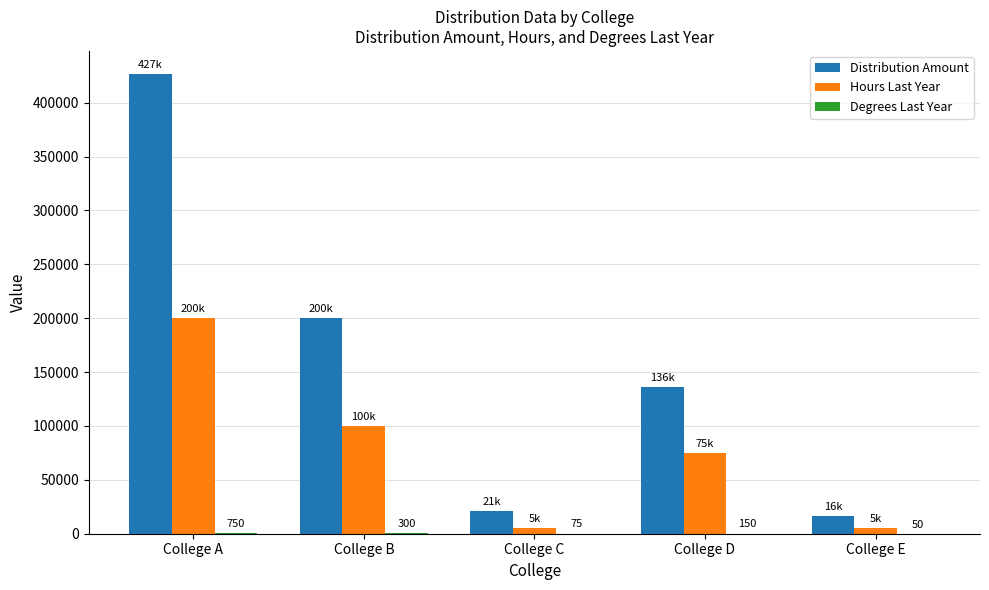

Which series has the largest total across all categories?

Distribution Amount